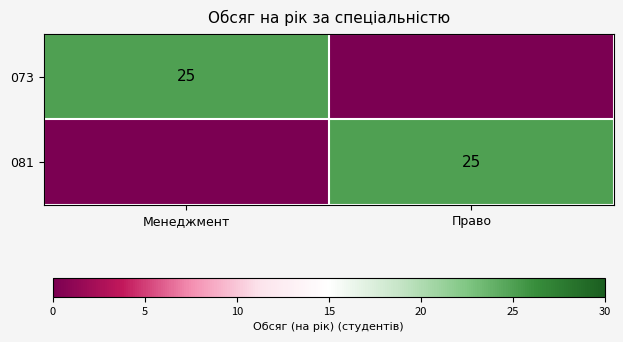

The 073 series shows 25 at Менеджмент. True or false?

True